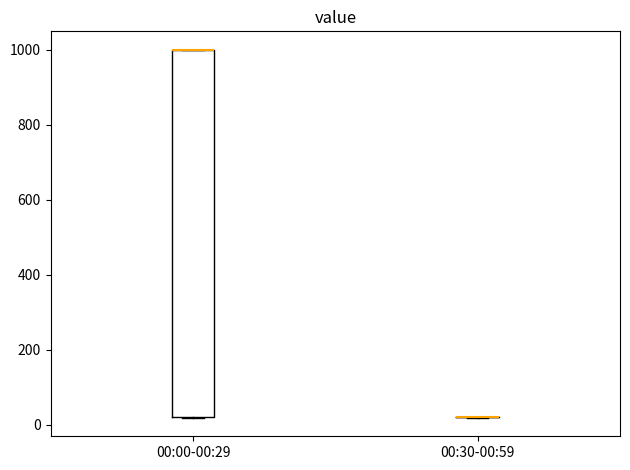

Comparing the boxes themselves (not the whiskers), which one is the tallest?

00:00-00:29